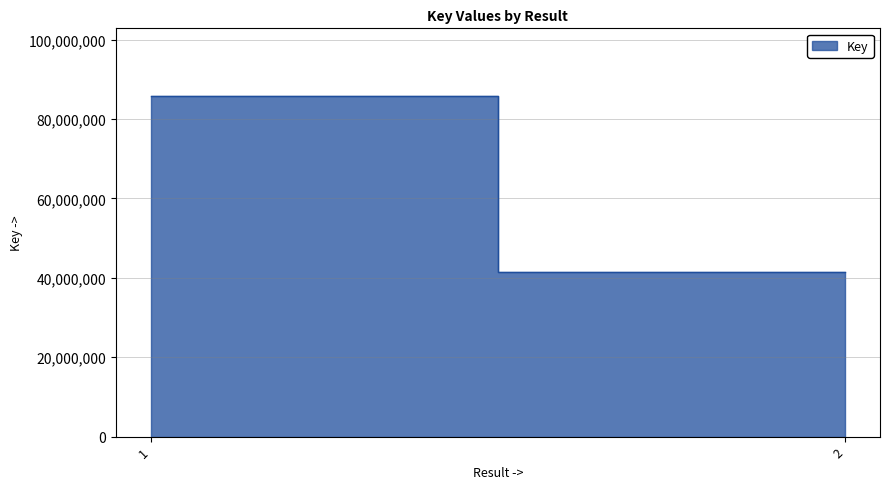

List the labels in order of value, smallest first.

2, 1